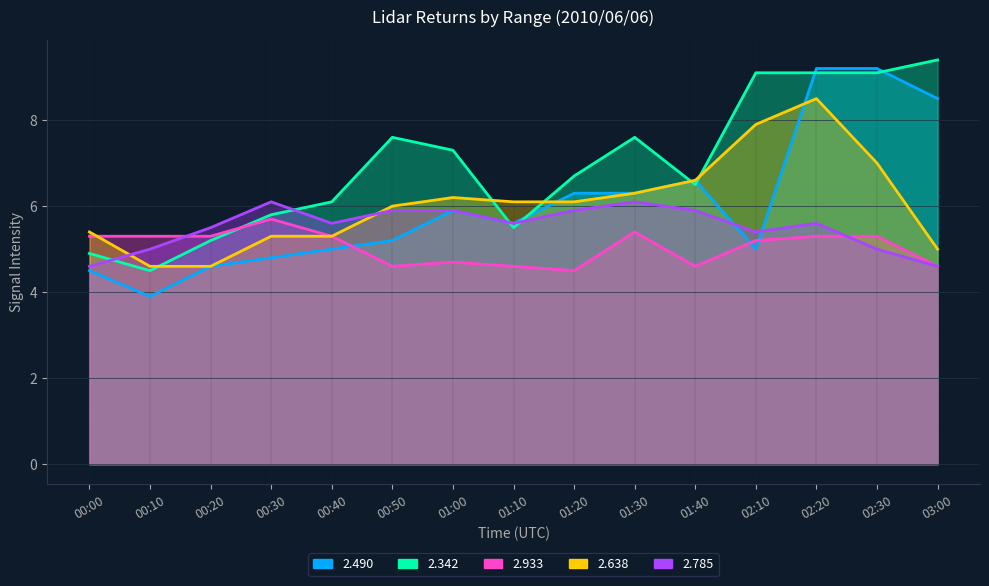

At which label does 2.490 reach its minimum?

00:10